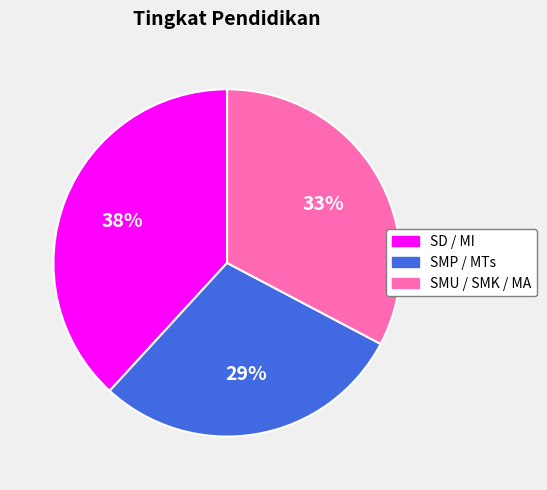

Is the sum of SMP / MTs and SD / MI greater than half?

Yes